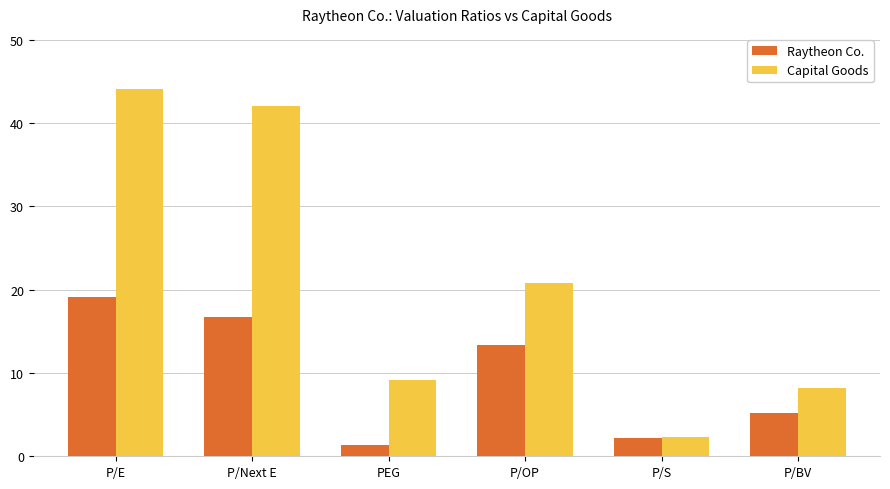

Reading left to right, extract all data points from this chart.

Raytheon Co.: 19.1	16.7	1.3	13.4	2.2	5.2
Capital Goods: 44.1	42.1	9.1	20.8	2.3	8.2